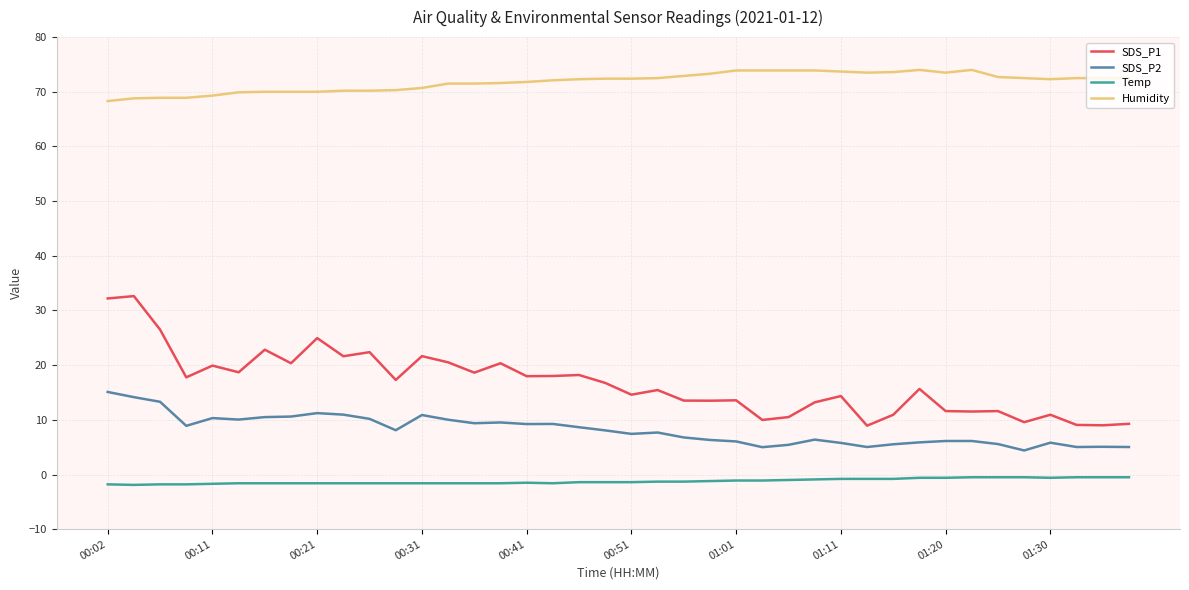

Which series has the largest total across all categories?

Humidity